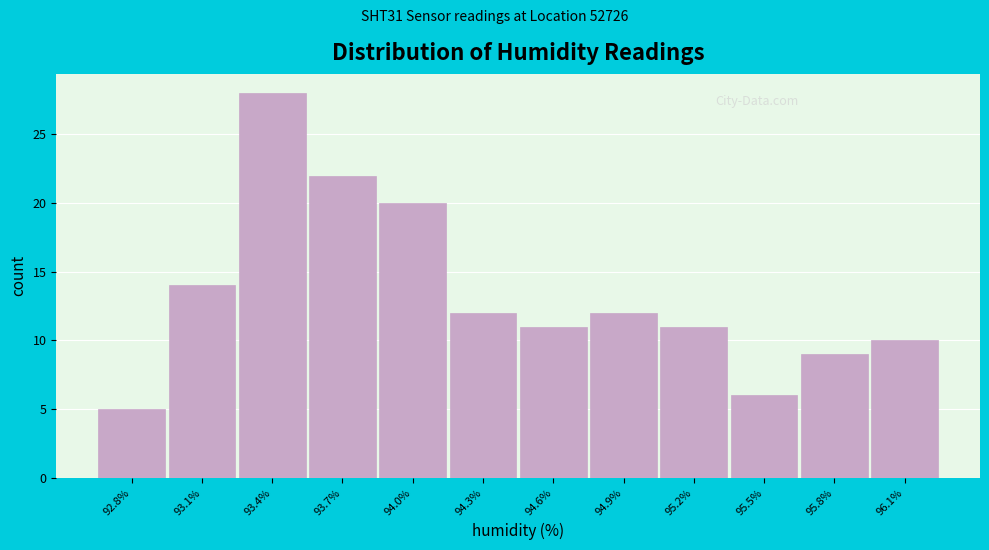

Reading right to left, list all the values displayed in this chart.

10	9	6	11	12	11	12	20	22	28	14	5